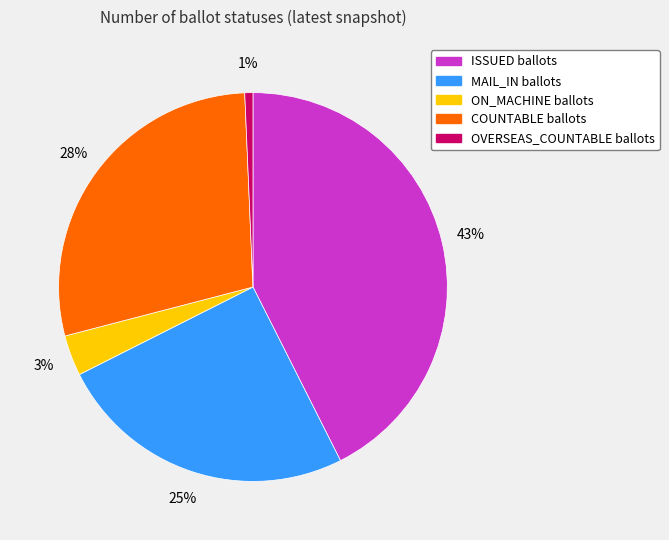

What percentage is the MAIL_IN slice, to the nearest percent?

25%